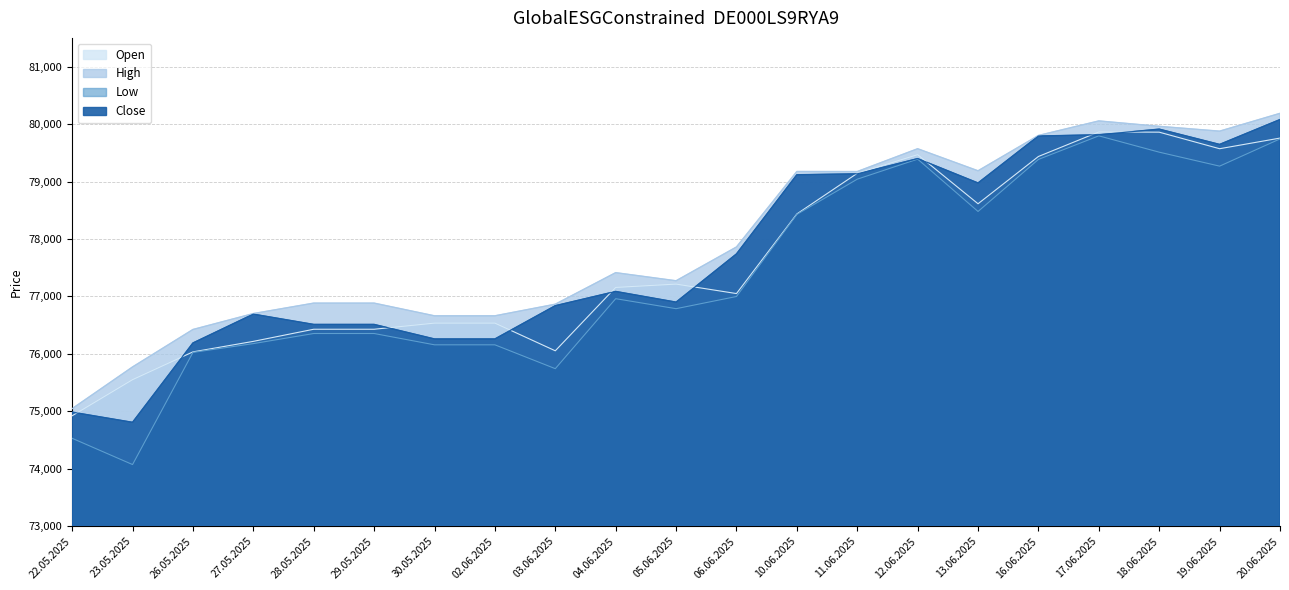

Read the Close value at 18.06.2025, to the nearest 100.

79900